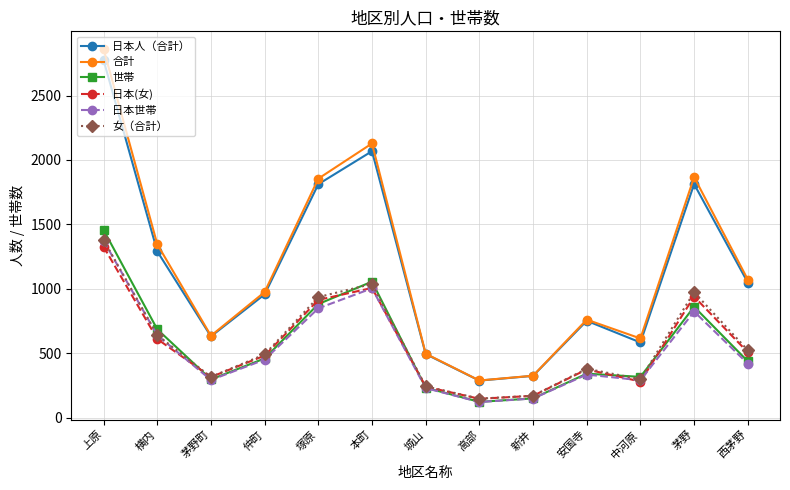

At which category is the sum across all series the highest?

上原